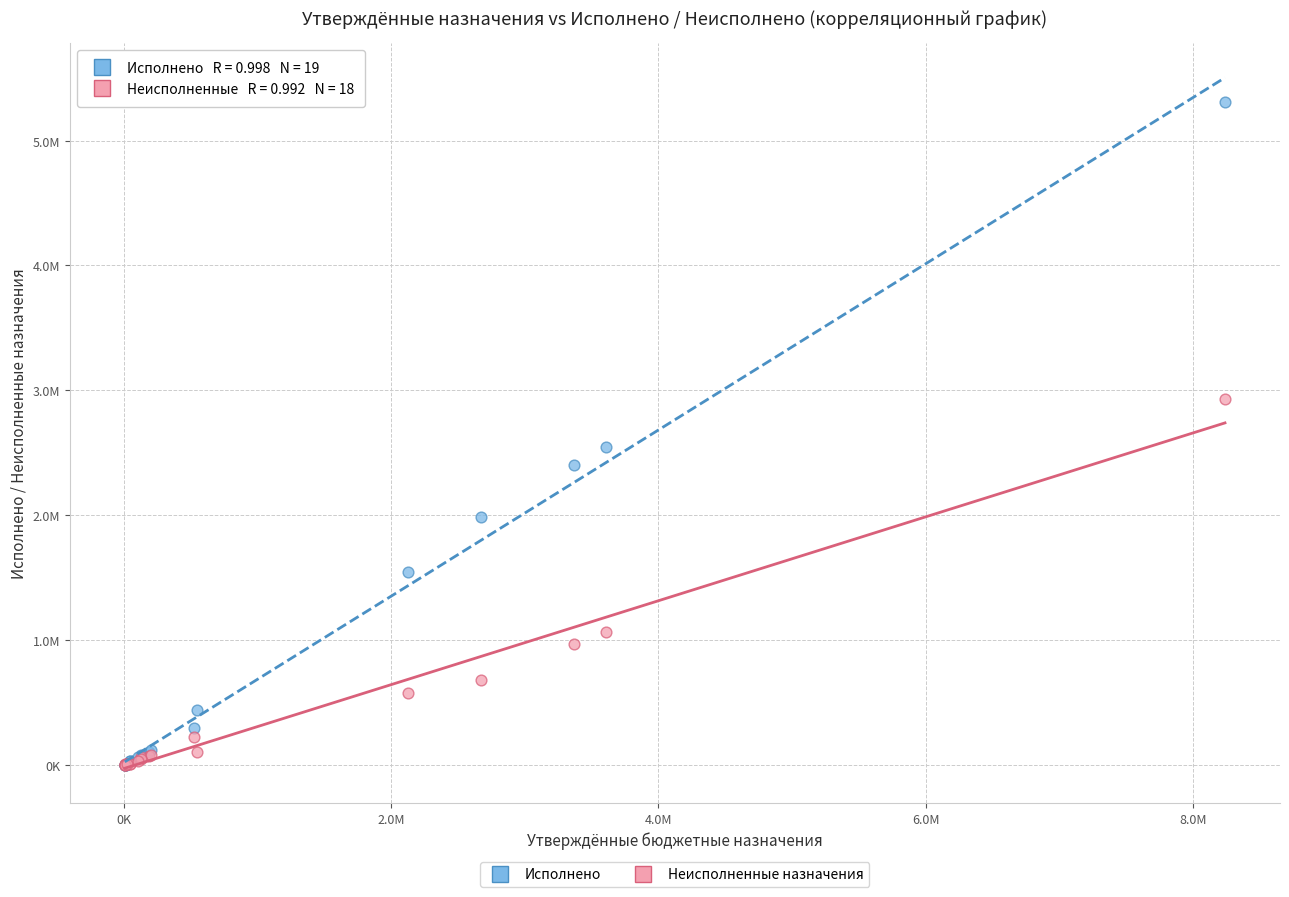

What are all the series names shown in the legend?

Исполнено, Неисполненные назначения